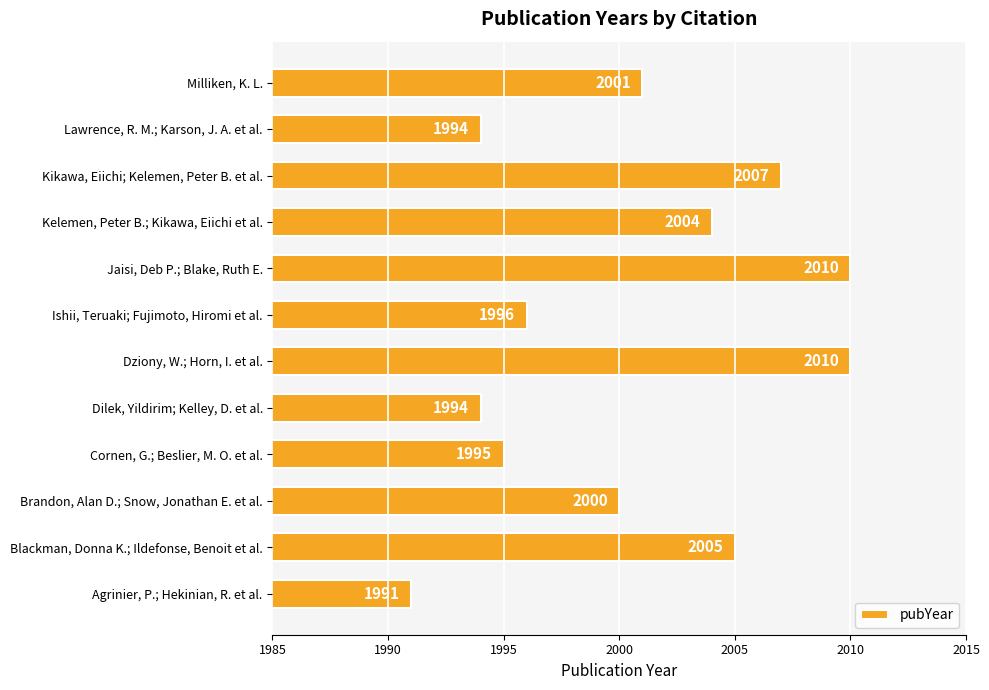

Reading bottom to top, extract all data points from this chart.

Agrinier, P.; Hekinian, R. et al.=1991	Blackman, Donna K.; Ildefonse, Benoit et al.=2005	Brandon, Alan D.; Snow, Jonathan E. et al.=2000	Cornen, G.; Beslier, M. O. et al.=1995	Dilek, Yildirim; Kelley, D. et al.=1994	Dziony, W.; Horn, I. et al.=2010	Ishii, Teruaki; Fujimoto, Hiromi et al.=1996	Jaisi, Deb P.; Blake, Ruth E.=2010	Kelemen, Peter B.; Kikawa, Eiichi et al.=2004	Kikawa, Eiichi; Kelemen, Peter B. et al.=2007	Lawrence, R. M.; Karson, J. A. et al.=1994	Milliken, K. L.=2001